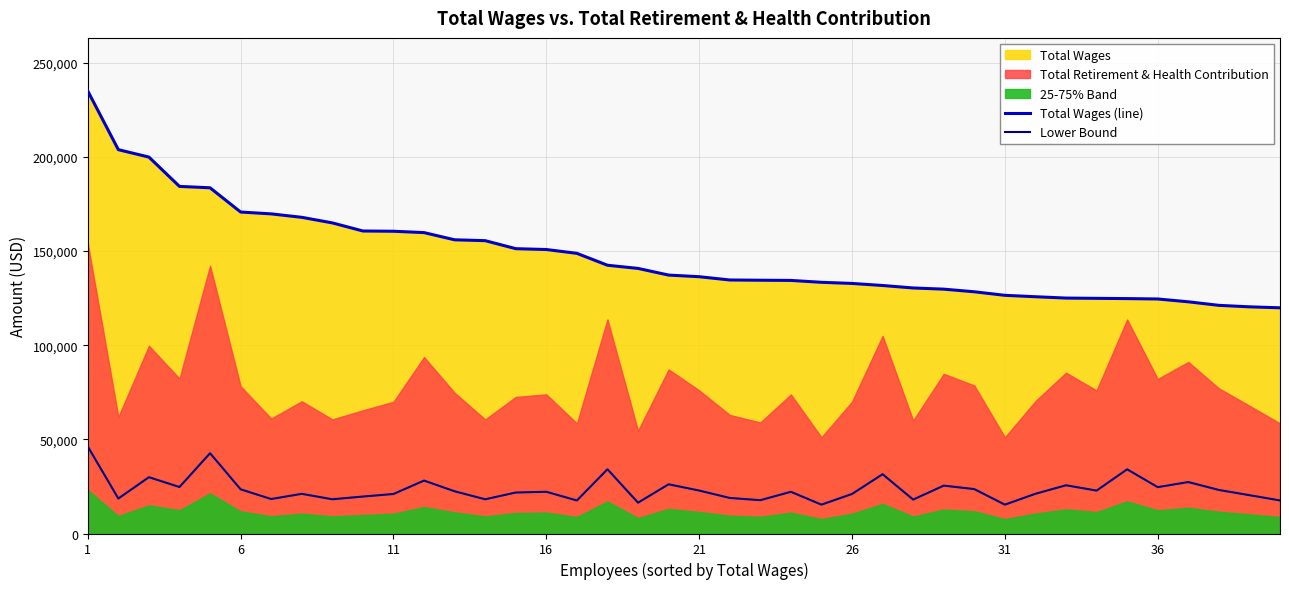

Reading left to right, extract all data points from this chart.

Total Wages (line): 235000.0	203839.0	199901.0	184330.0	183594.0	170721.0	169740.0	167910.0	164949.0	160651.0	160516.0	159791.0	155969.0	155518.0	151260.0	150814.0	148782.0	142464.0	140776.0	137240.0	136372.0	134636.0	134505.0	134403.0	133401.0	132799.0	131707.0	130389.0	129764.0	128369.0	126484.0	125738.0	125030.0	124882.0	124748.0	124548.0	123045.0	121165.0	120379.0	119865.0
Lower Bound: 46205.7	18569.7	29905.8	24679.8	42656.4	23463.9	18307.8	21068.4	18174.3	19628.1	20982.0	28107.3	22423.8	18171.9	21759.6	22166.7	17533.2	34113.3	16367.4	26135.4	22806.6	18886.2	17690.4	22150.2	15327.9	20998.8	31484.7	18009.0	25434.0	23583.0	15322.8	21095.1	25619.7	22790.7	34095.0	24613.8	27333.0	23130.3	20353.2	17548.5